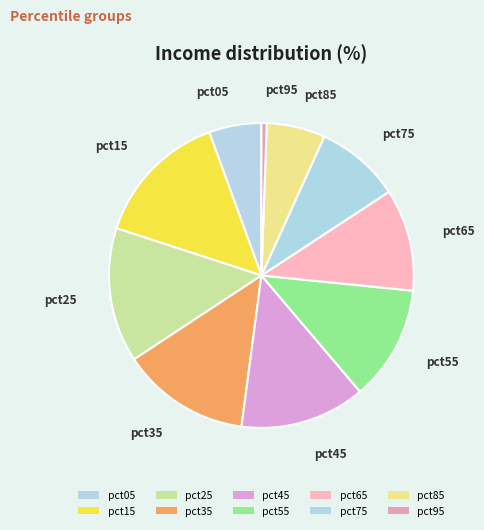

Count the number of slices in the pie.

10